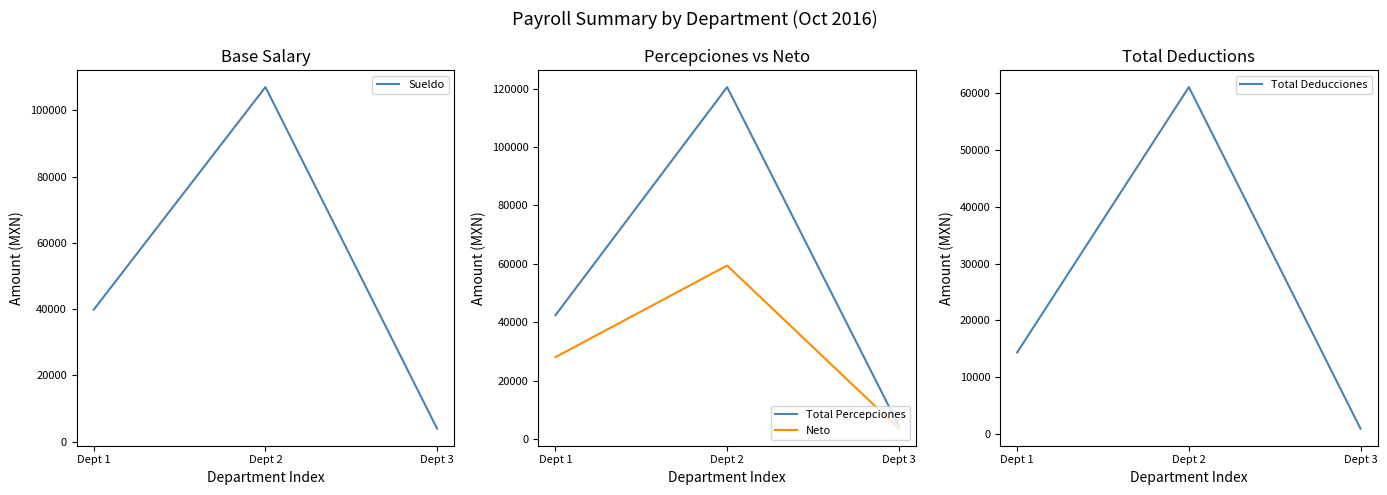

At which label does Total Percepciones first exceed 42424?

Dept 1